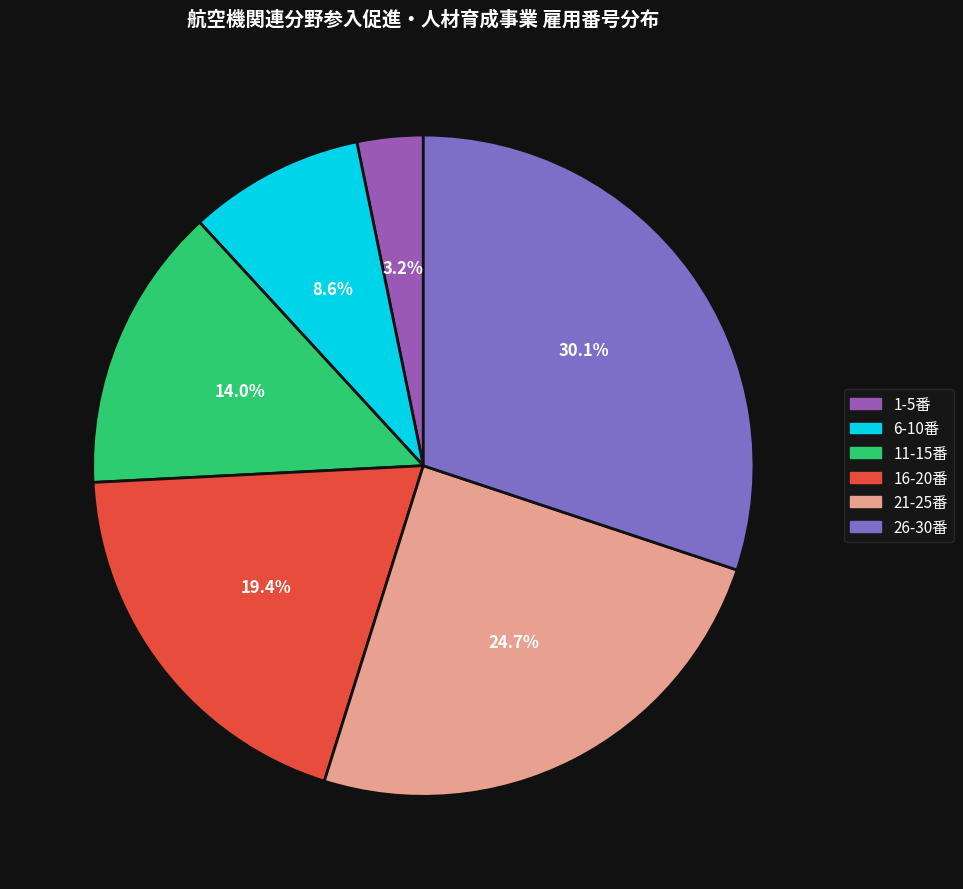

Is there a majority slice in this chart?

No